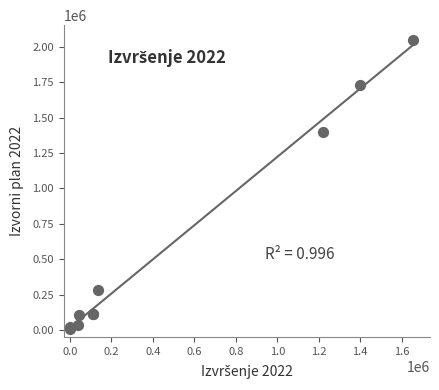

What Y value in the scatter plot is closest to 1028250?

1400000